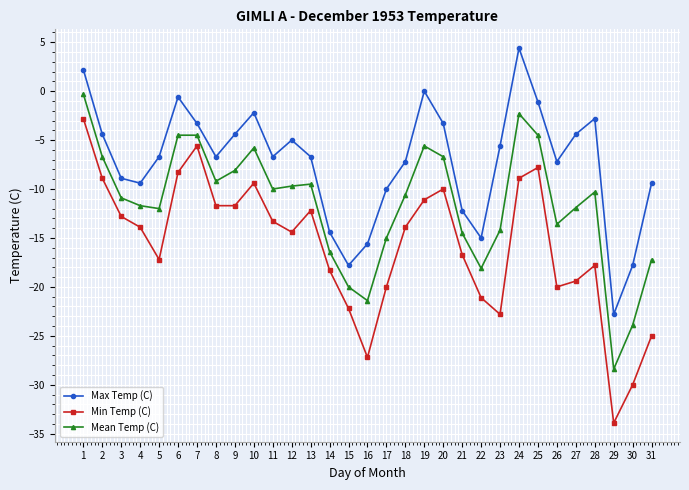

What is the sum of the Mean Temp (C) values at 19 and 22?

-23.7